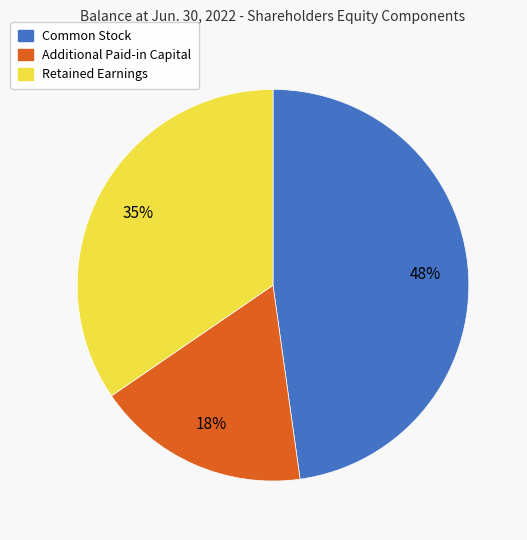

What percentage is the Additional Paid-in Capital slice, to the nearest percent?

18%